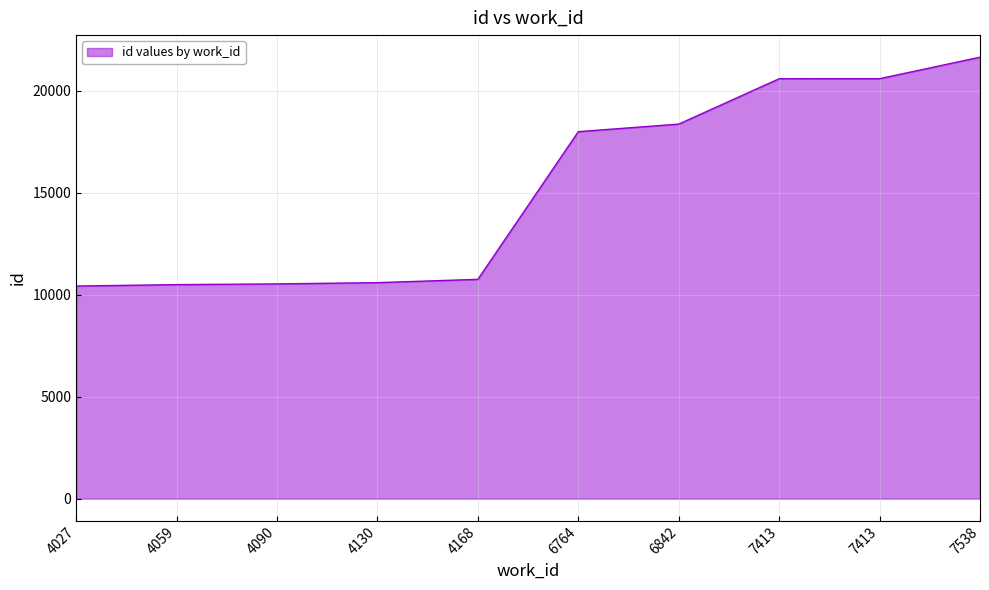

Does the chart have visible grid lines?

Yes